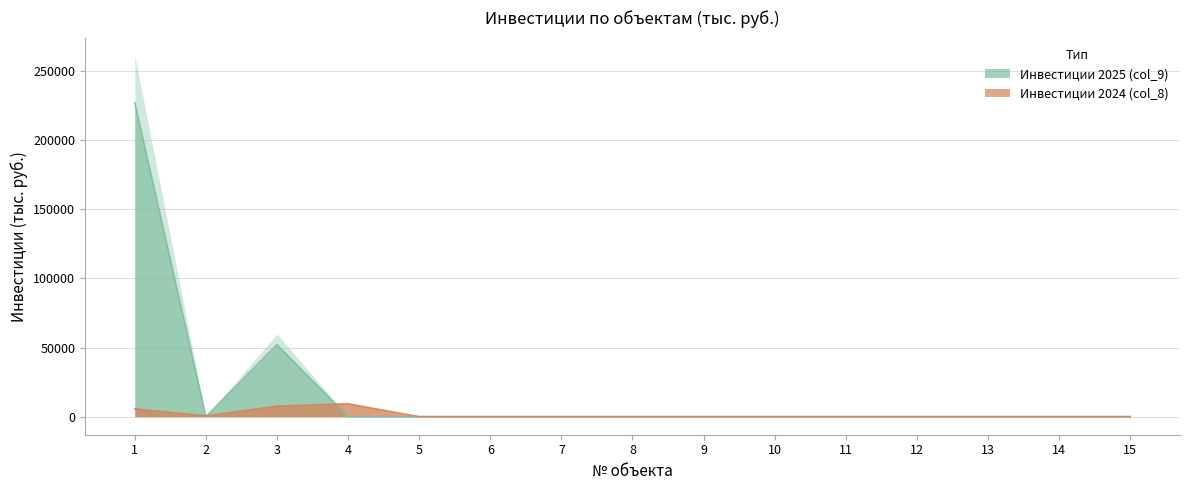

How many interior local valleys does the Инвестиции 2025 (col_9) series have?

1